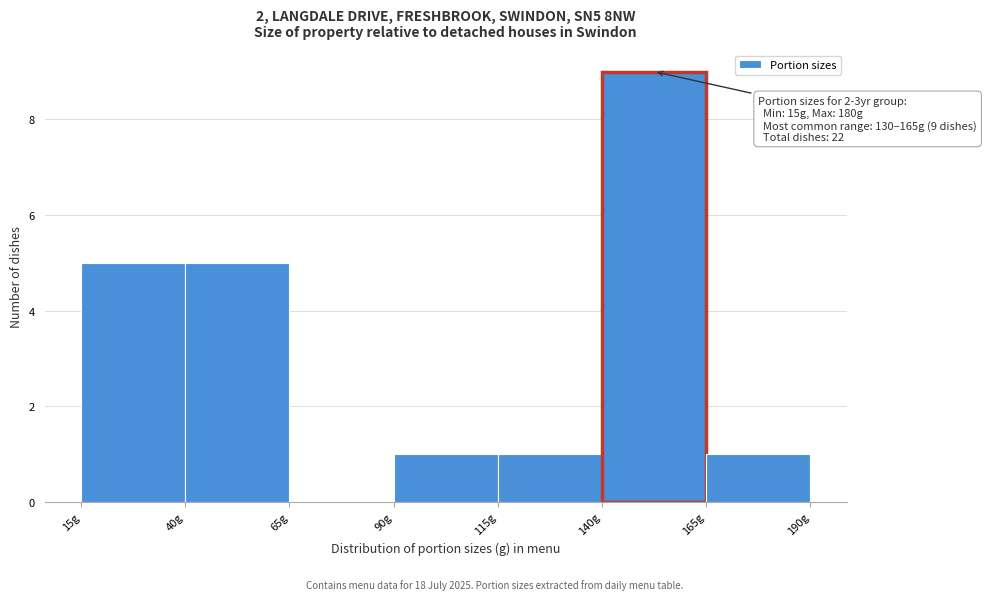

Which range on the x-axis has the tallest bar?

140 to 165